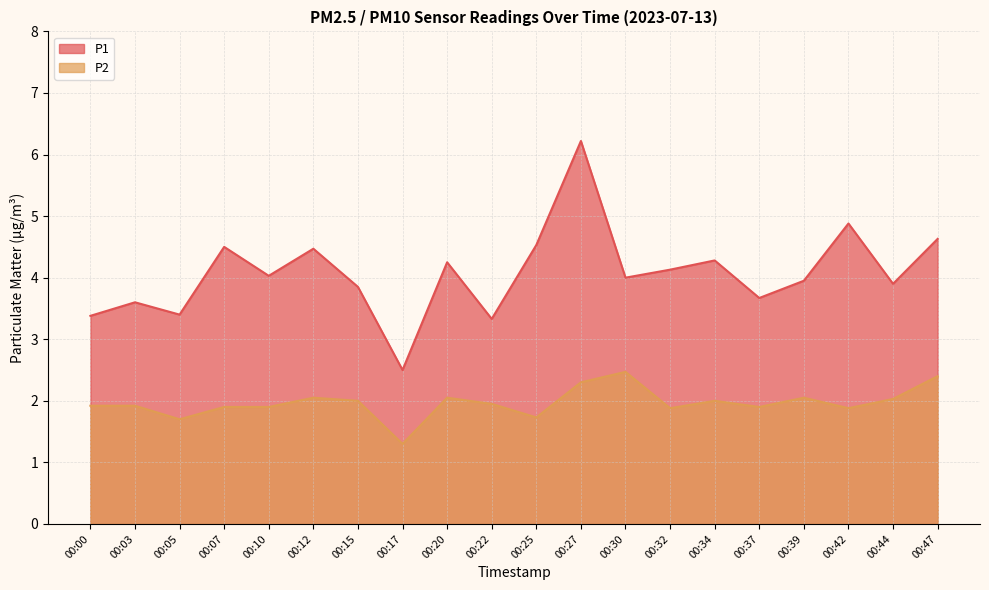

What is the spread (max minus min) of values at 00:30?

1.5